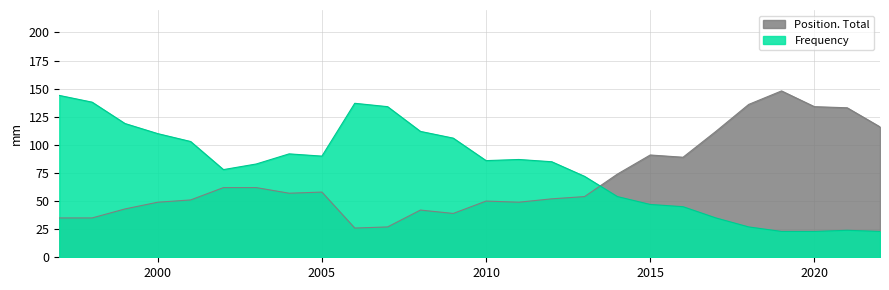

How many data points in Position. Total are above 57?

12